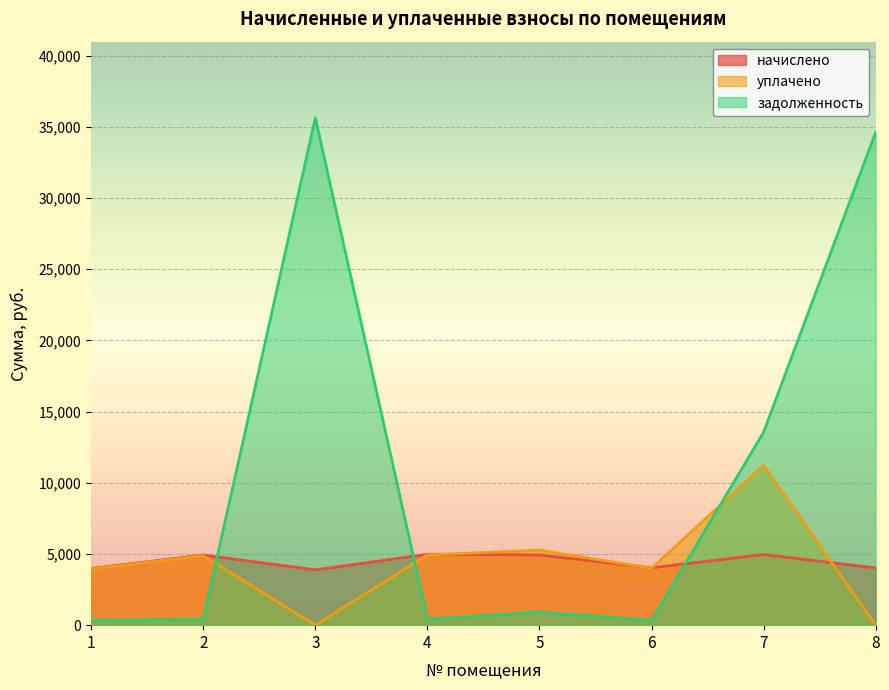

How many times do задолженность and начислено cross each other?

3